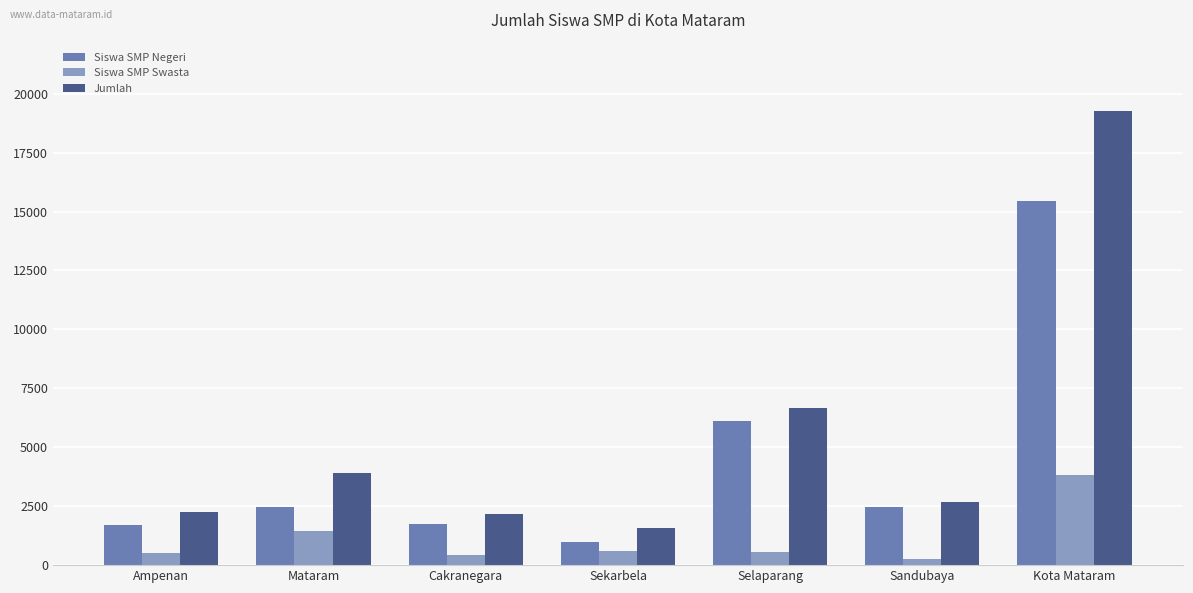

Which label corresponds to the smallest value in the chart?

Sandubaya